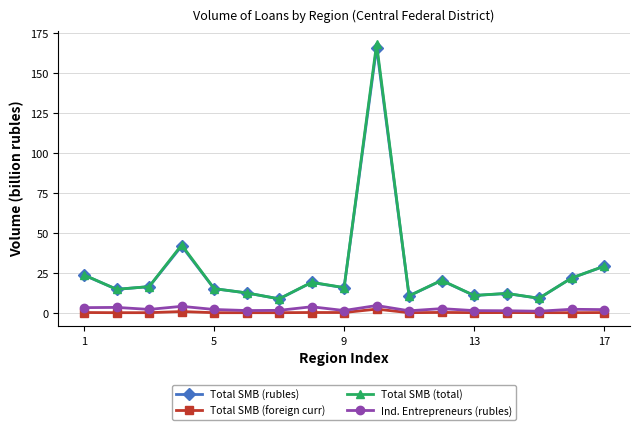

True or false: Total SMB (total) has more than 1 interior local peaks.

True